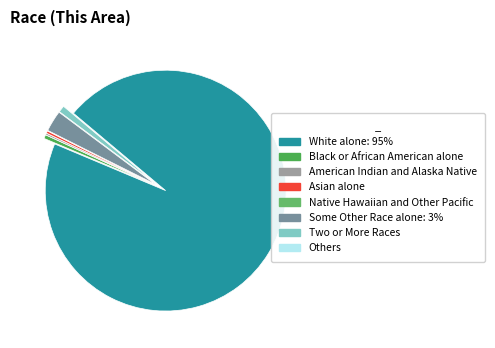

Which slice is the smallest?

Native Hawaiian and Other Pacific